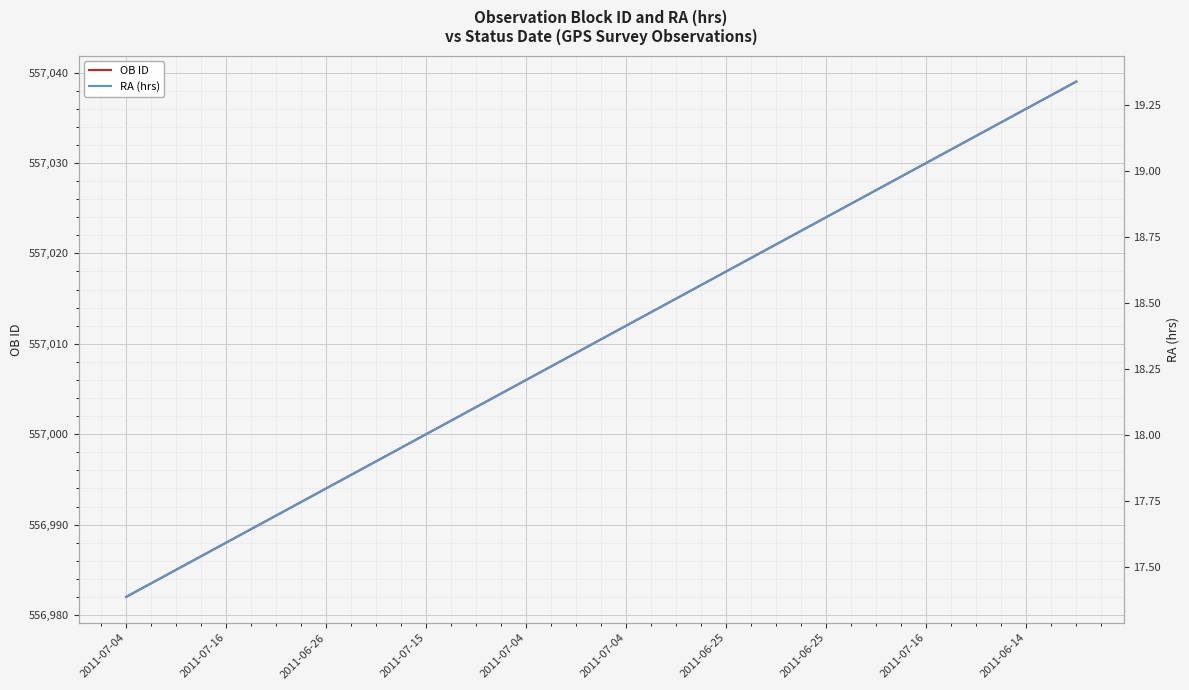

True or false: RA (hrs) and OB ID intersect in this chart.

False